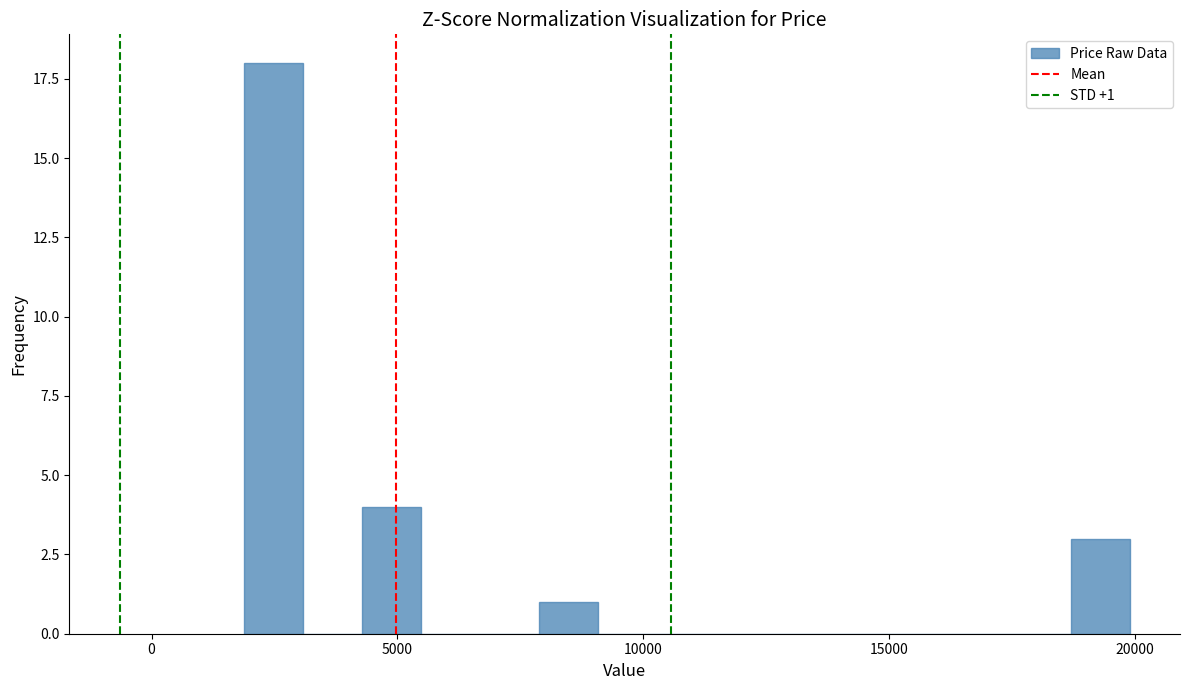

Around what value on the x-axis is the tallest bar? Give the approximate position of its centre, as read against the axis.

2500